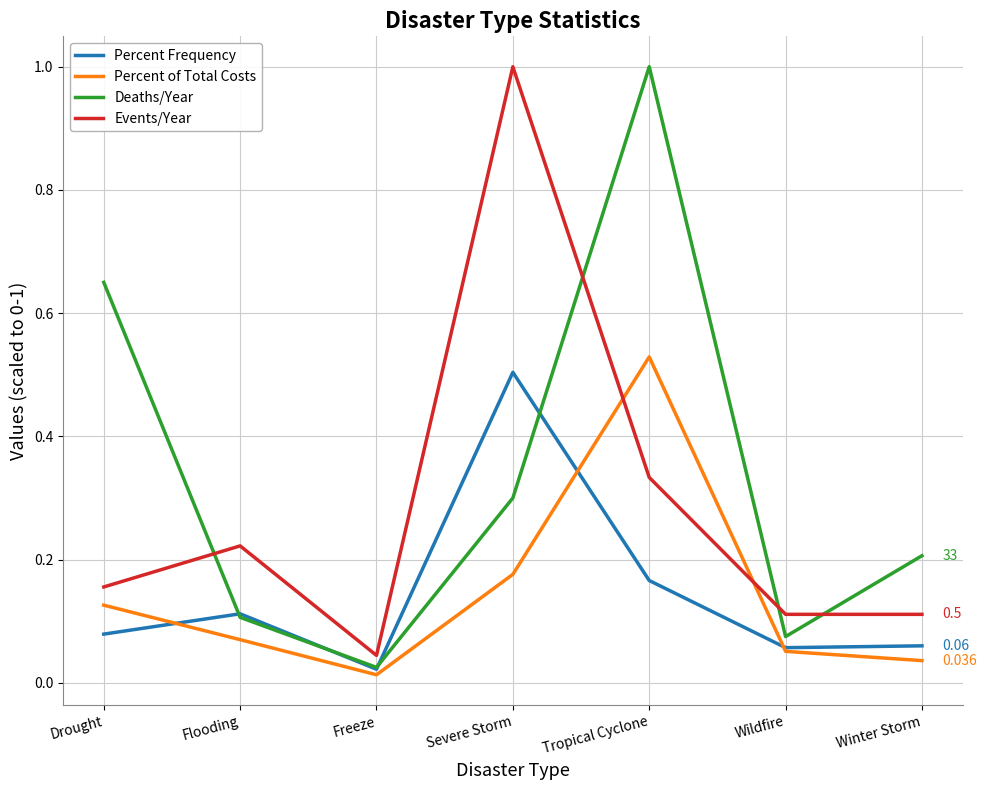

At which label is Percent of Total Costs closest to 0?

Freeze